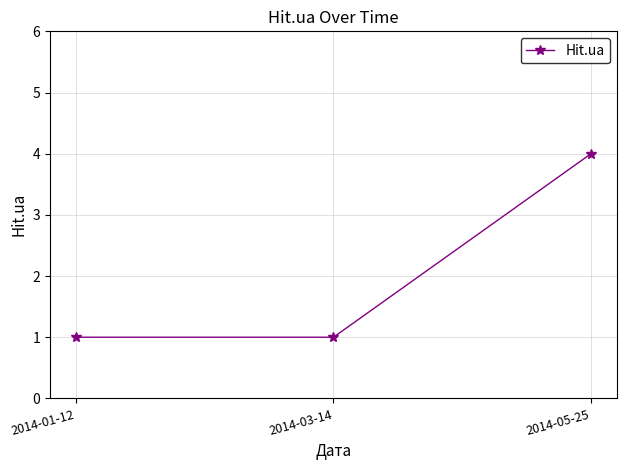

What is the average value?

2